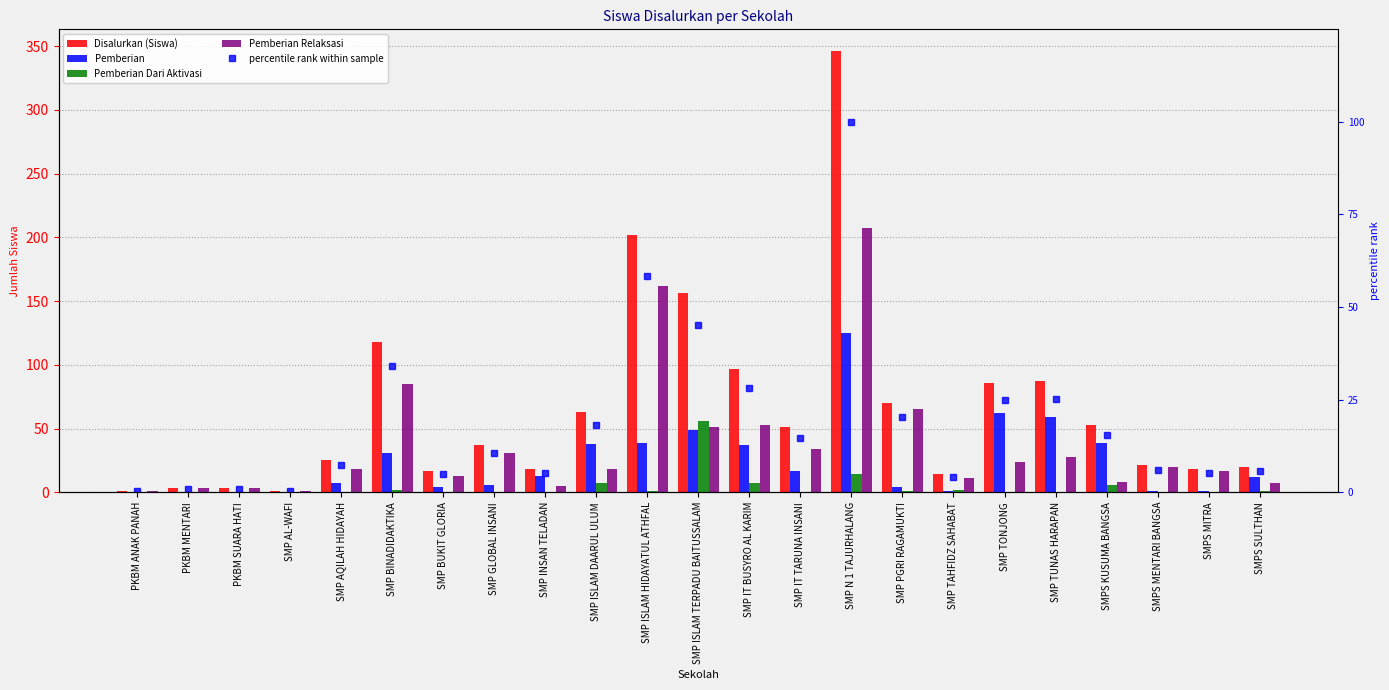

Is the value of Pemberian at SMP TONJONG greater than the value of Pemberian Dari Aktivasi at SMP ISLAM DAARUL ULUM?

Yes